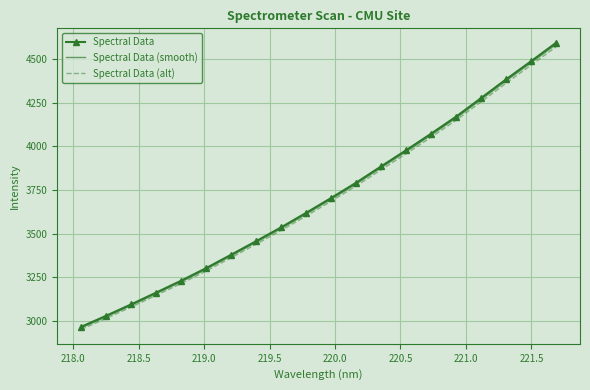

What are all the series names shown in the legend?

Spectral Data, Spectral Data (smooth), Spectral Data (alt)